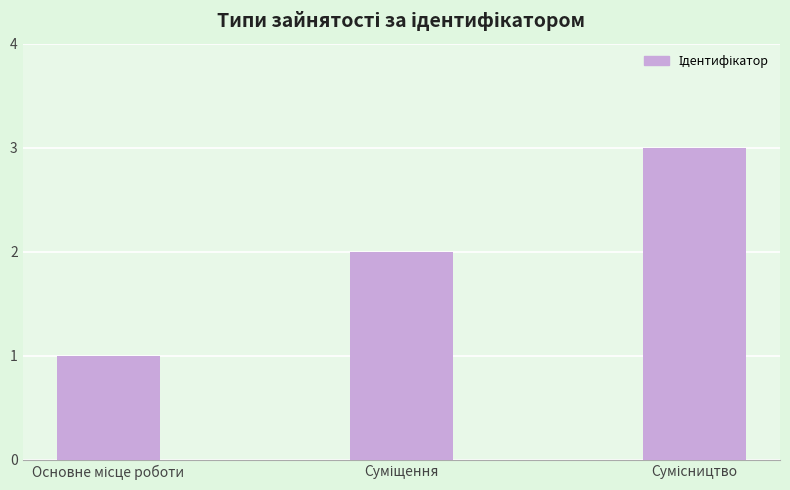

What is the greatest value displayed?

3